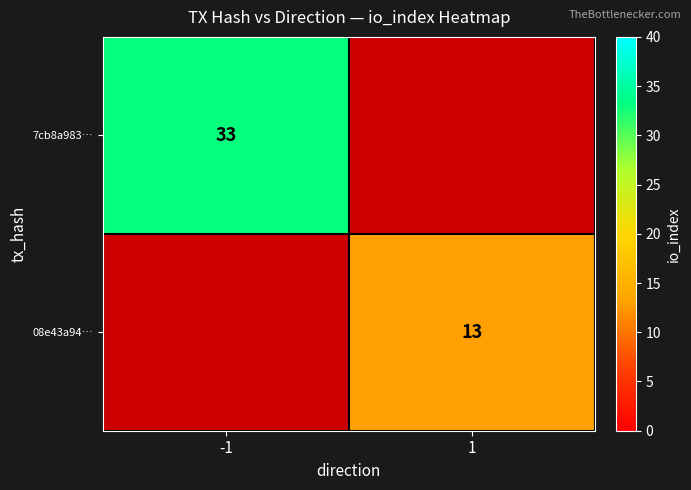

Which category has the lowest value across all series?

1